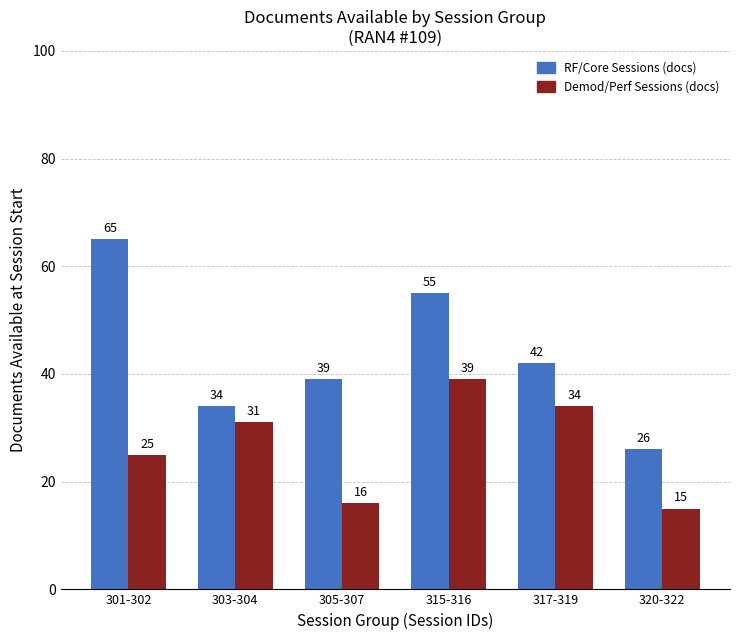

What is the spread (max minus min) of values at 303-304?

3